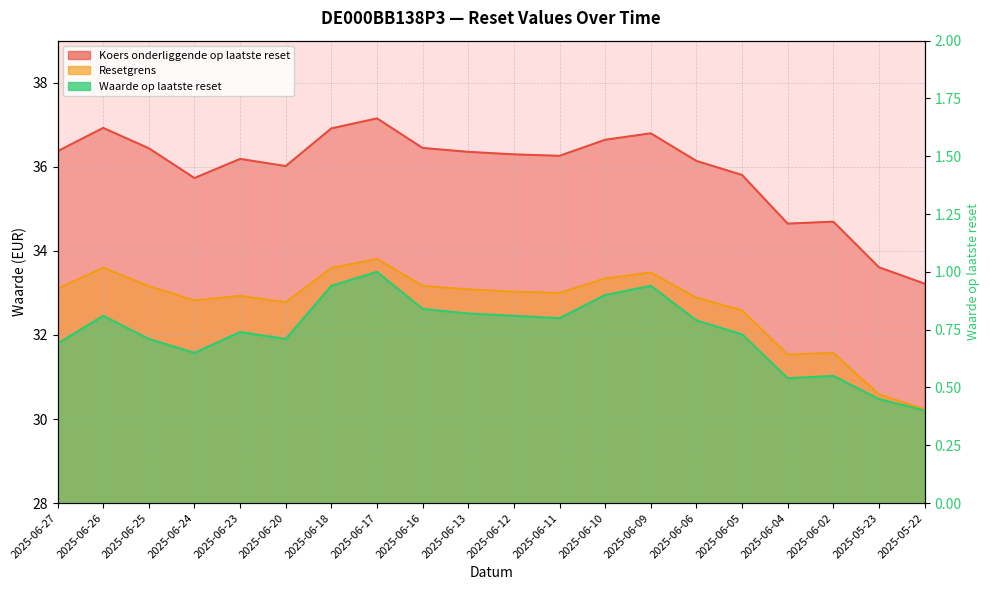

What are all the series names shown in the legend?

Resetgrens, Koers onderliggende op laatste reset, Waarde op laatste reset